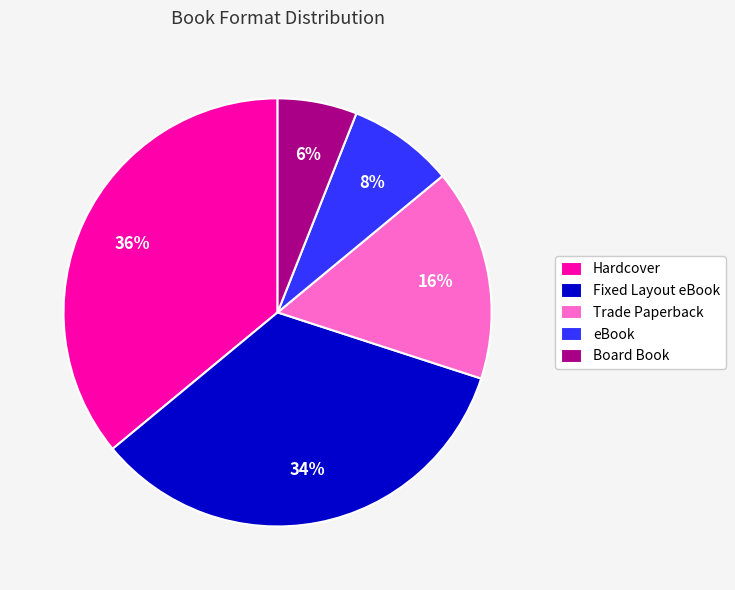

To the nearest percent, what is the combined percentage of Board Book and Fixed Layout eBook?

40%